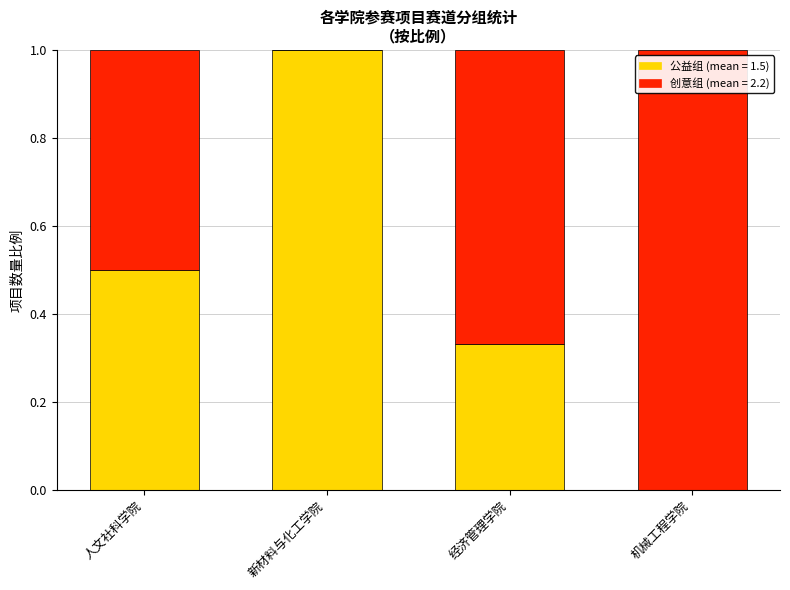

What is the total value across all series at 经济管理学院?

1.0